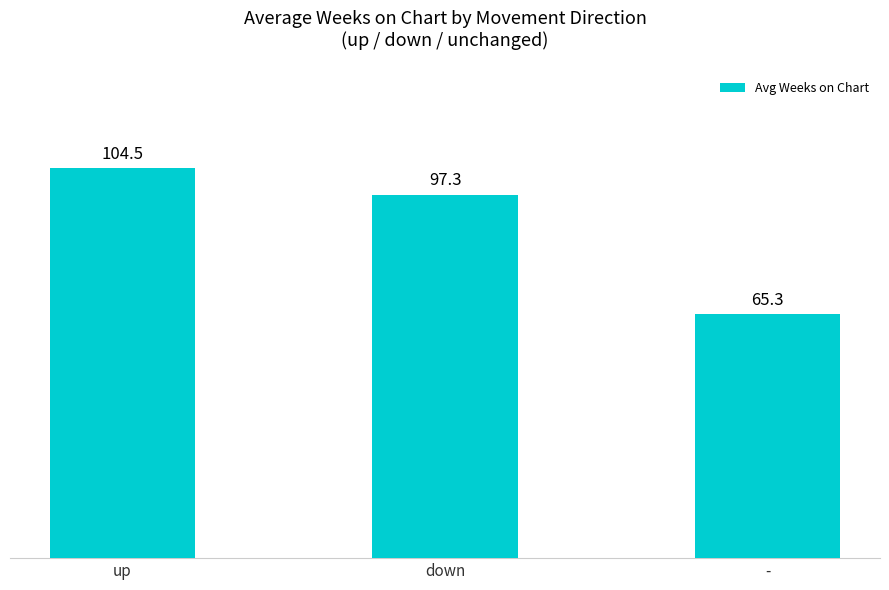

True or false: the data shows 104.5 at up.

True